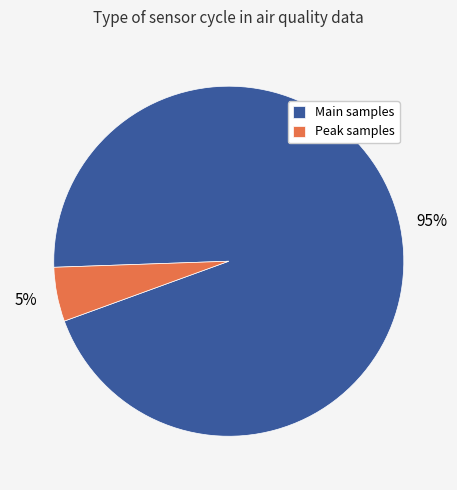

True or false: Main samples accounts for 95% of the total.

True